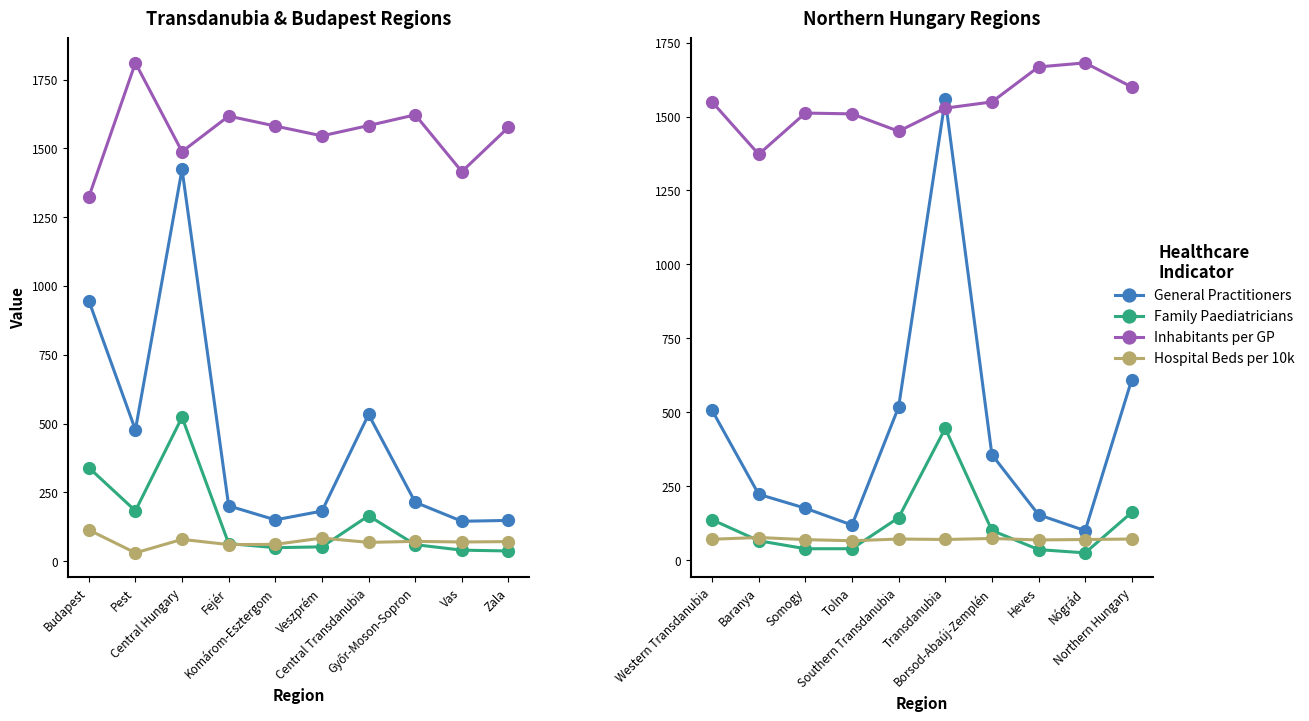

At how many categories does at least one series exceed 1492?

8